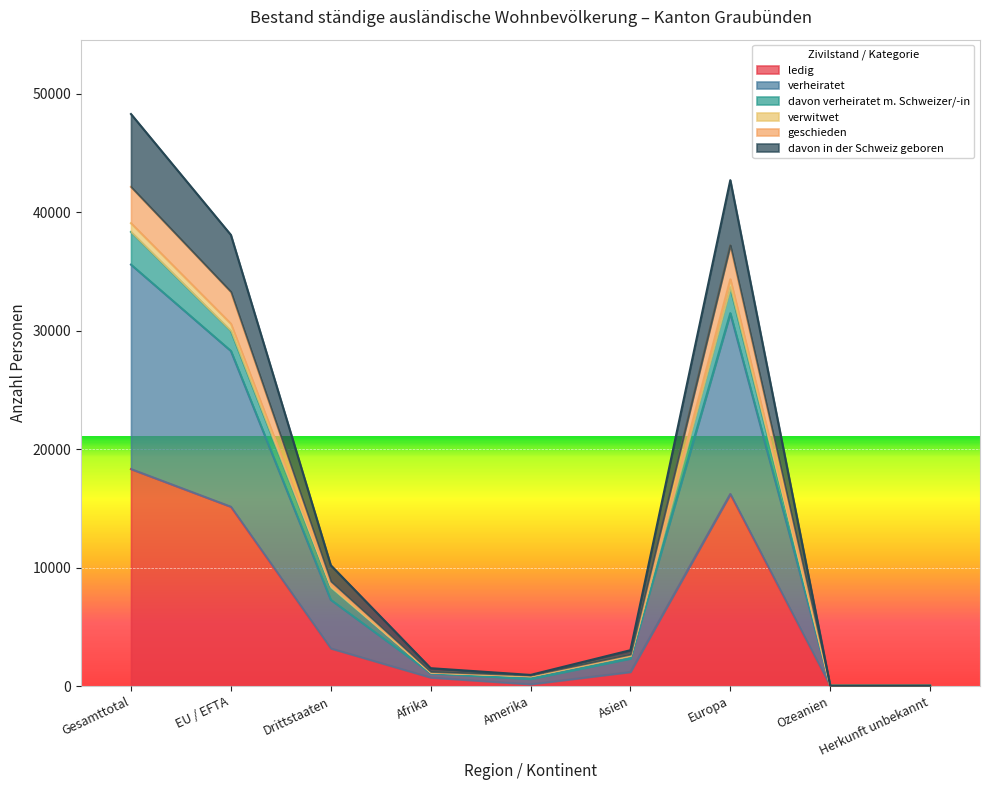

Between Asien and Drittstaaten, which is larger?

Drittstaaten